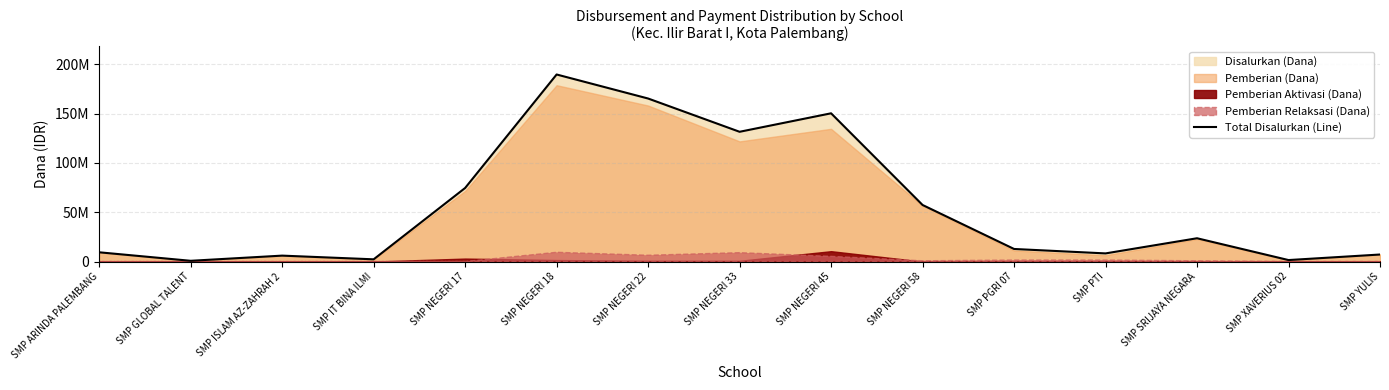

How many points are higher than both their immediate neighbors (excluding endpoints)?

4